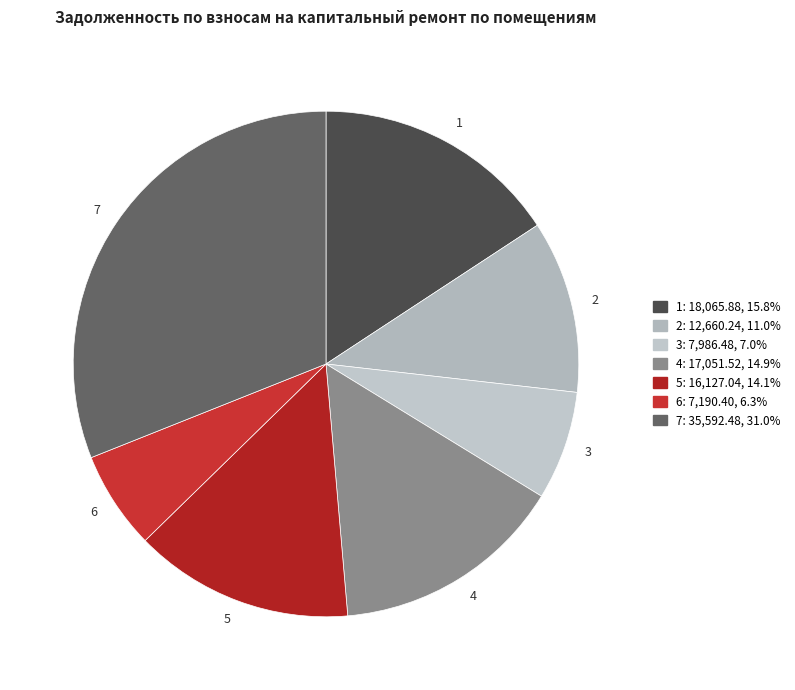

Is there a majority slice in this chart?

No